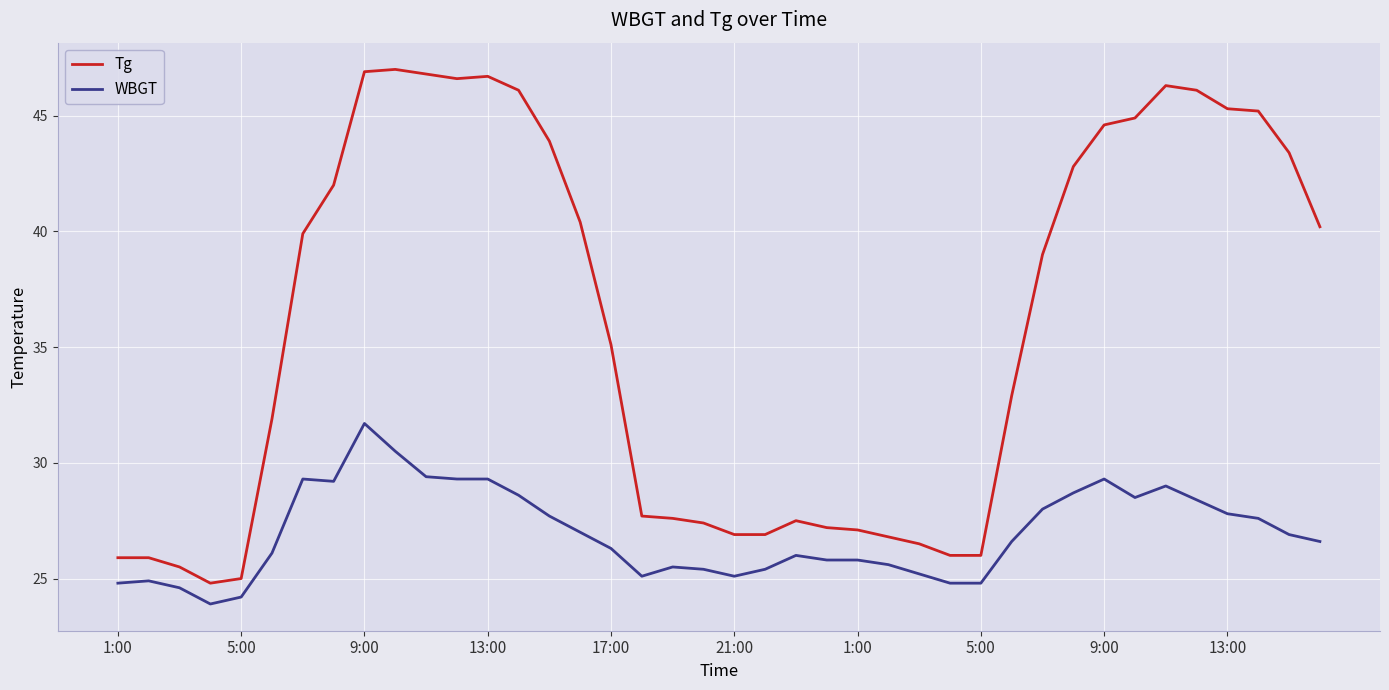

Which series has the widest spread of values?

Tg